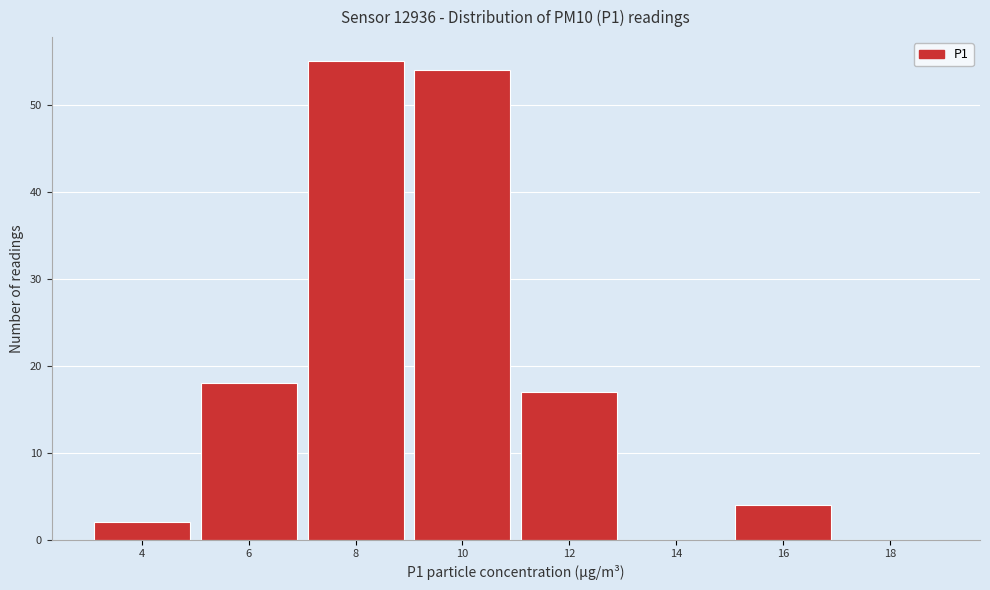

Reading left to right, what are all the values shown in this chart?

4=2	6=18	8=55	10=54	12=17	14=0	16=4	18=0